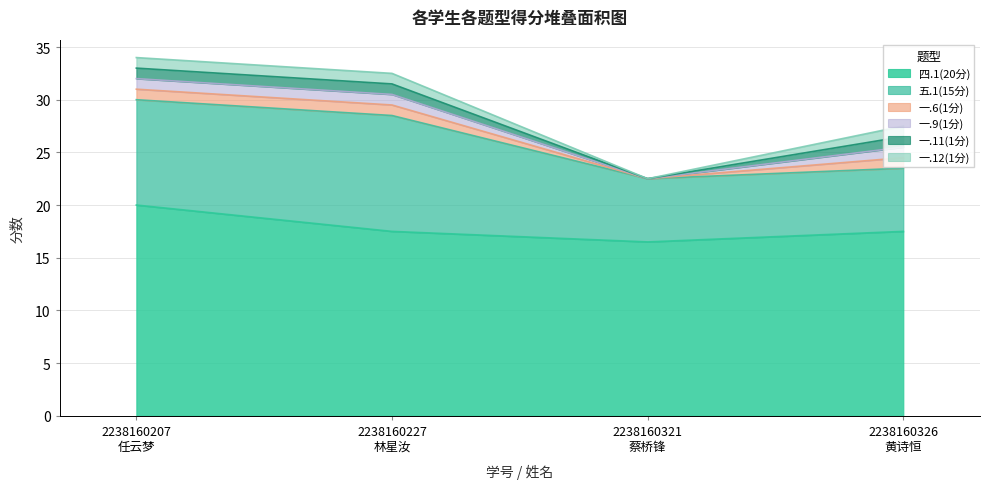

What is the greatest value displayed?

20.0